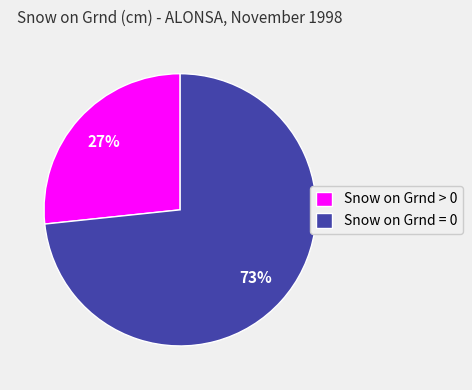

The Snow on Grnd = 0 slice represents 73% of the pie. True or false?

True